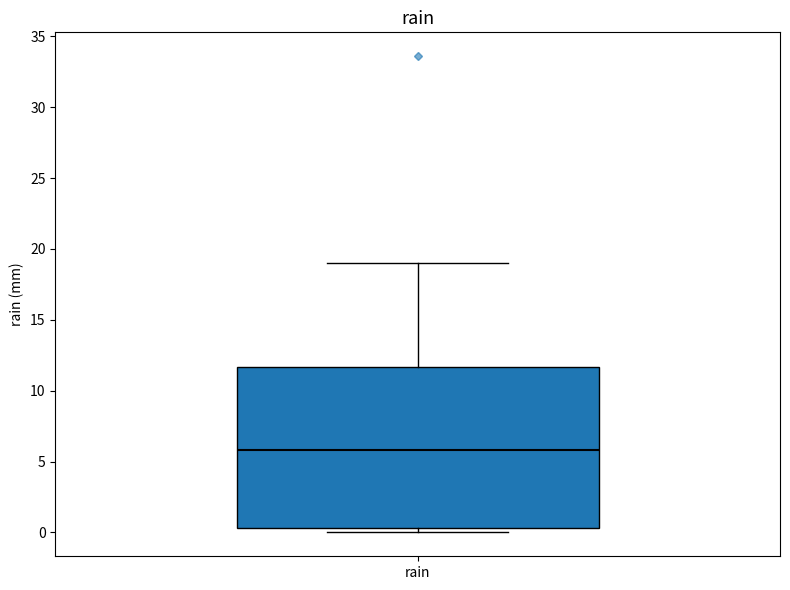

Transcribe this box plot: give where the median line is, the range the box spans, and where the two whiskers end, as read against the y-axis. The values are not printed on the chart, so give them approximately, as read against the axis.

median 6.0, box 0.5 to 11.5, whiskers 0.0 to 19.0